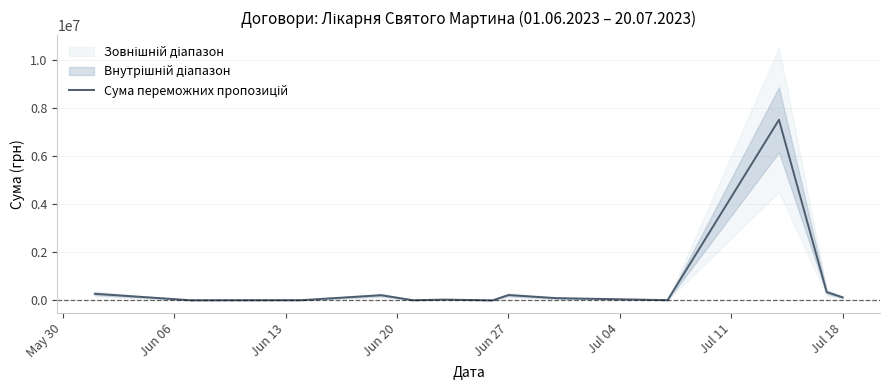

Reading left to right, list all the values displayed in this chart.

272988.9	5850.0	8920.0	213803.0	6746.0	31780.4	1434.0	220479.3	92322.0	9801.0	7519050.0	342451.7	125765.0